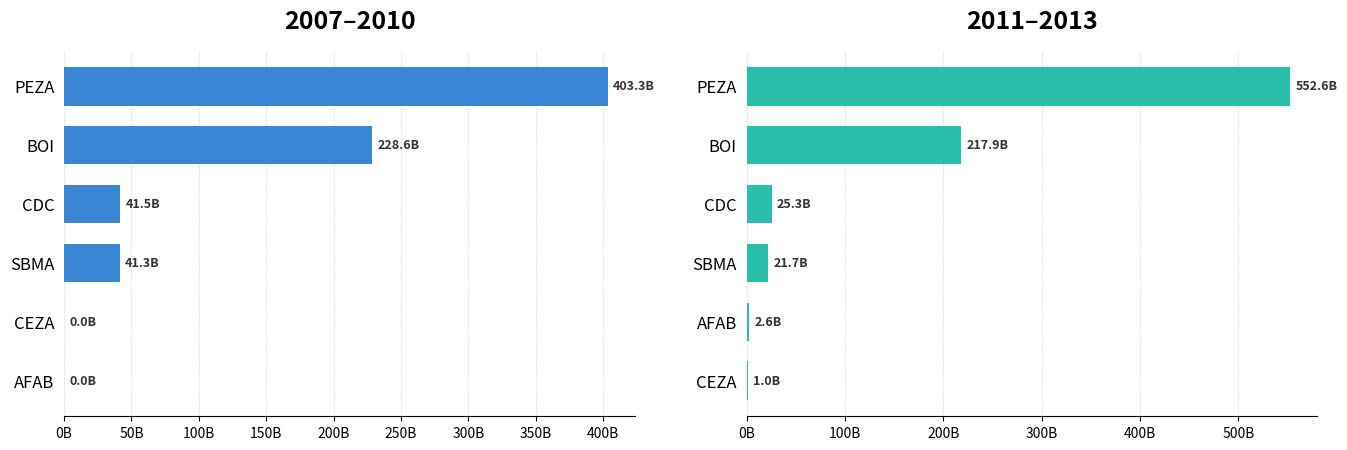

What is the difference between the second highest and second lowest values?

215.3